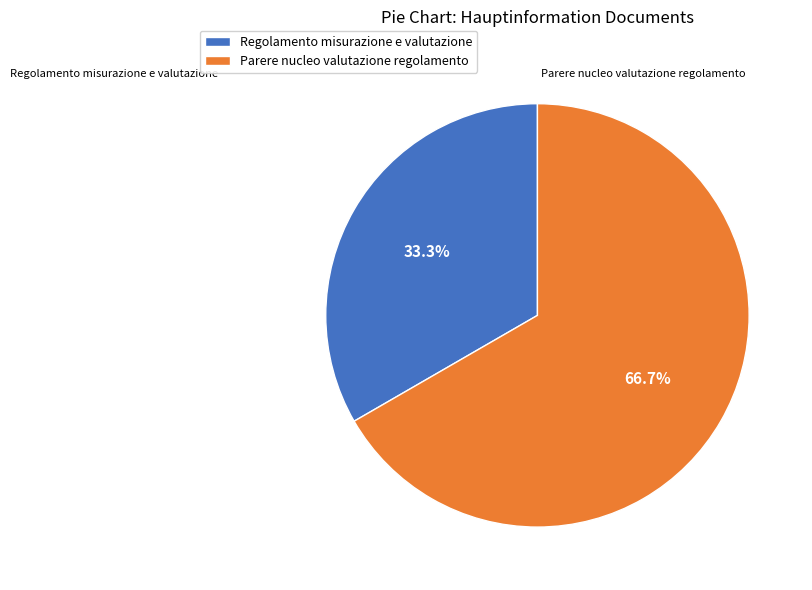

To the nearest percent, what is the average slice percentage?

50%